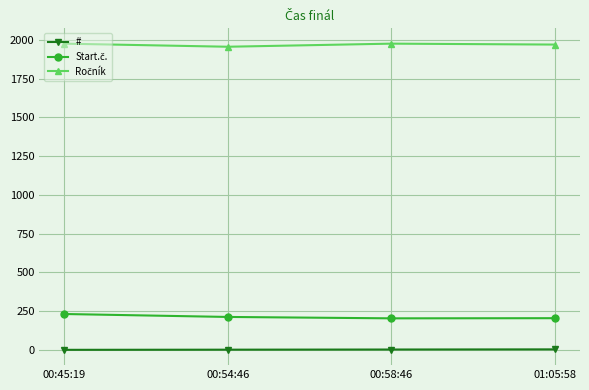

What is the total value across all series at 01:05:58?

2178